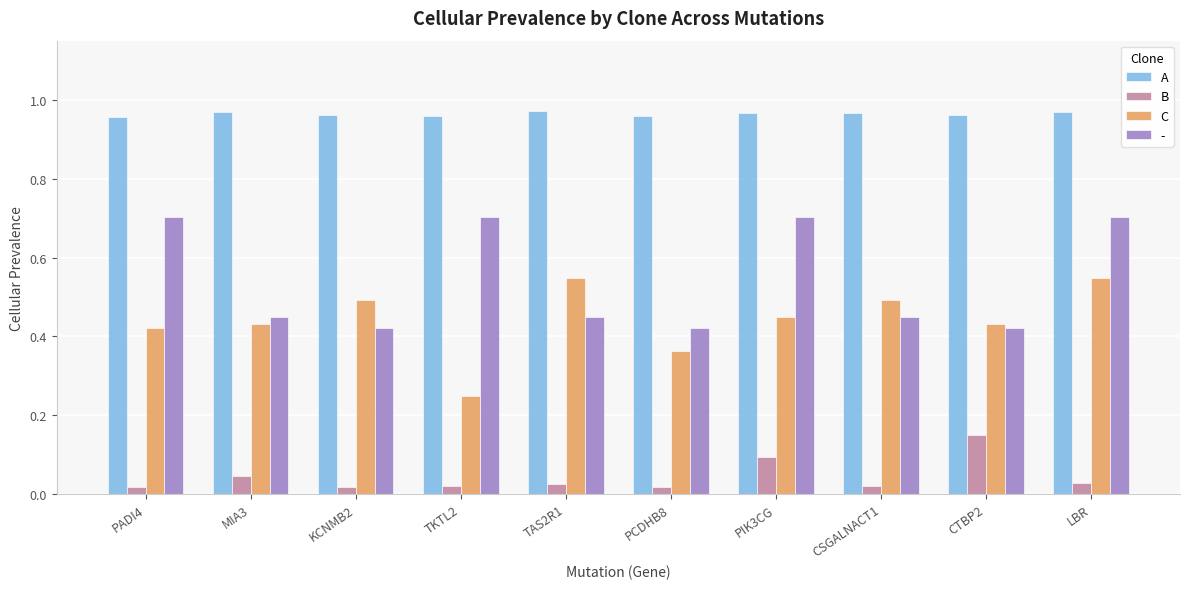

What is the difference between the maximum and minimum values in the C series?

0.3